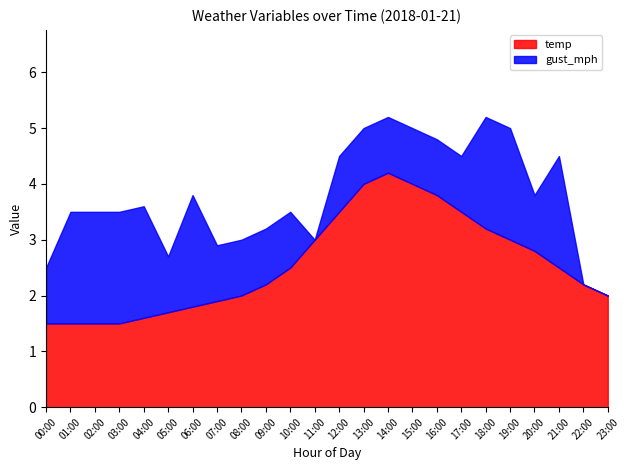

What is the total value across all series at 04:00?

3.6